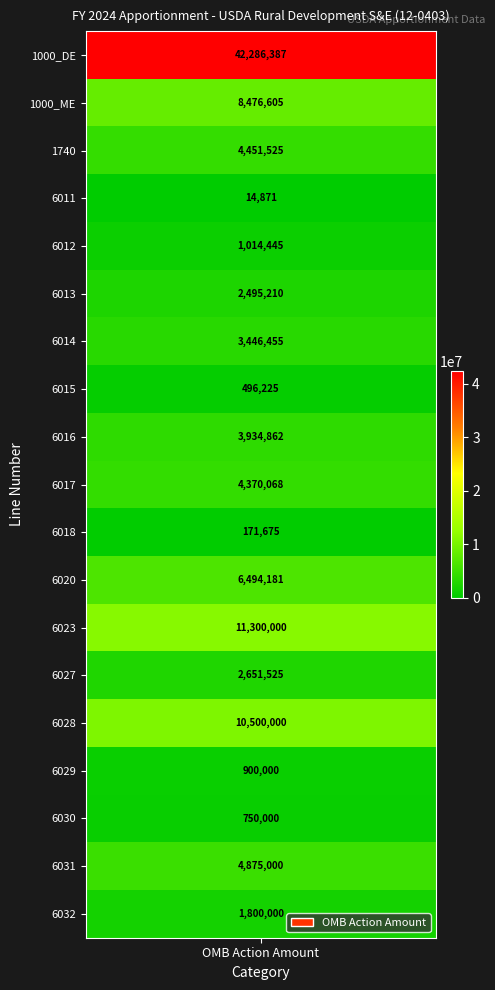

The chart shows a value of 10500000 at 6028. True or false?

True